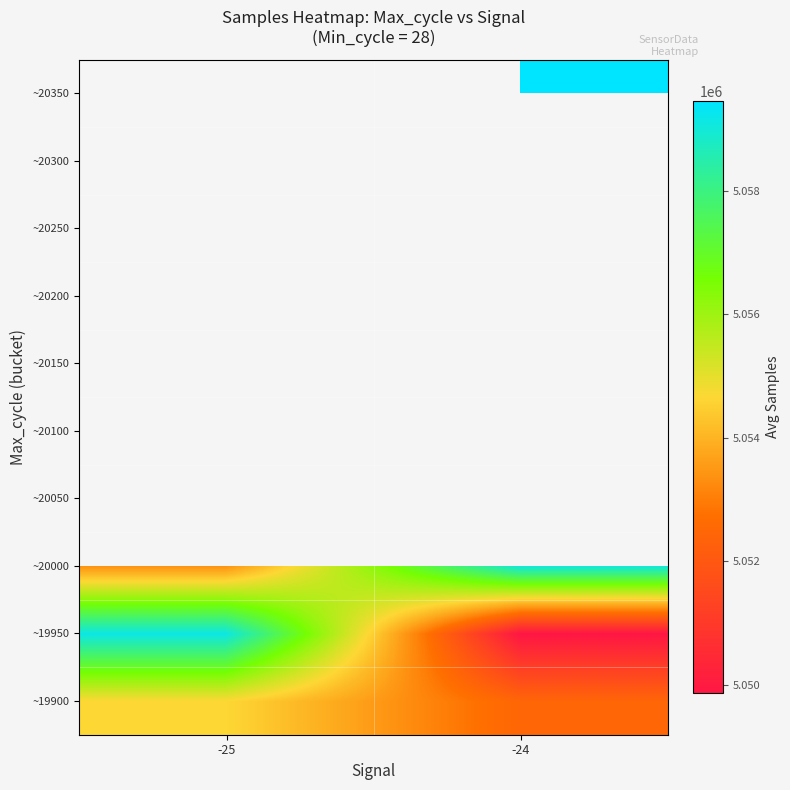

At which category does the chart reach its minimum across all series?

-24